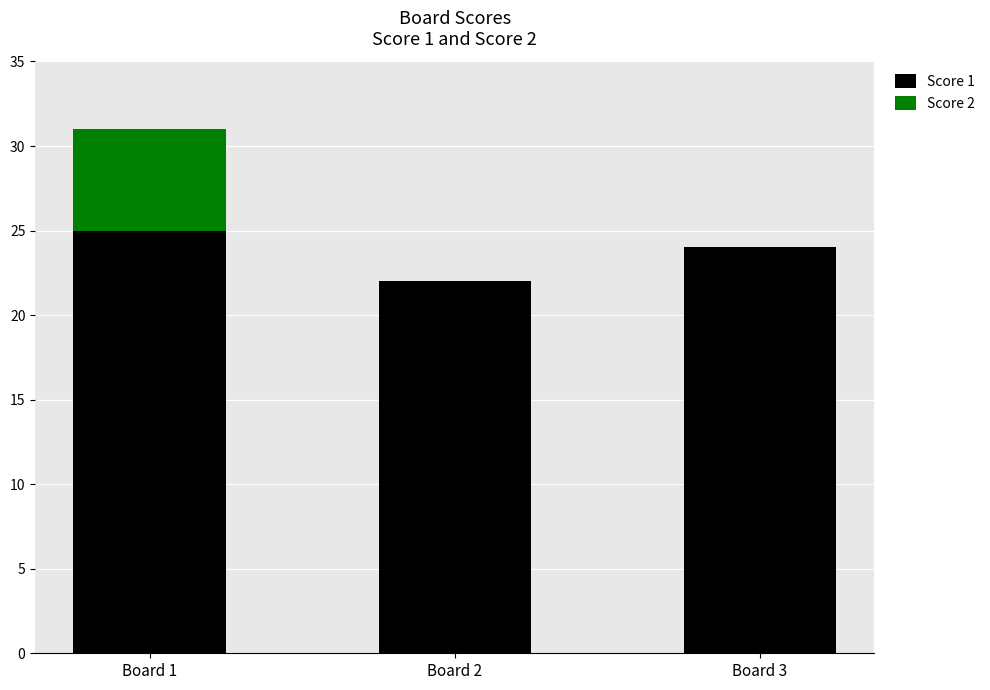

At which category is the sum across all series the highest?

Board 1